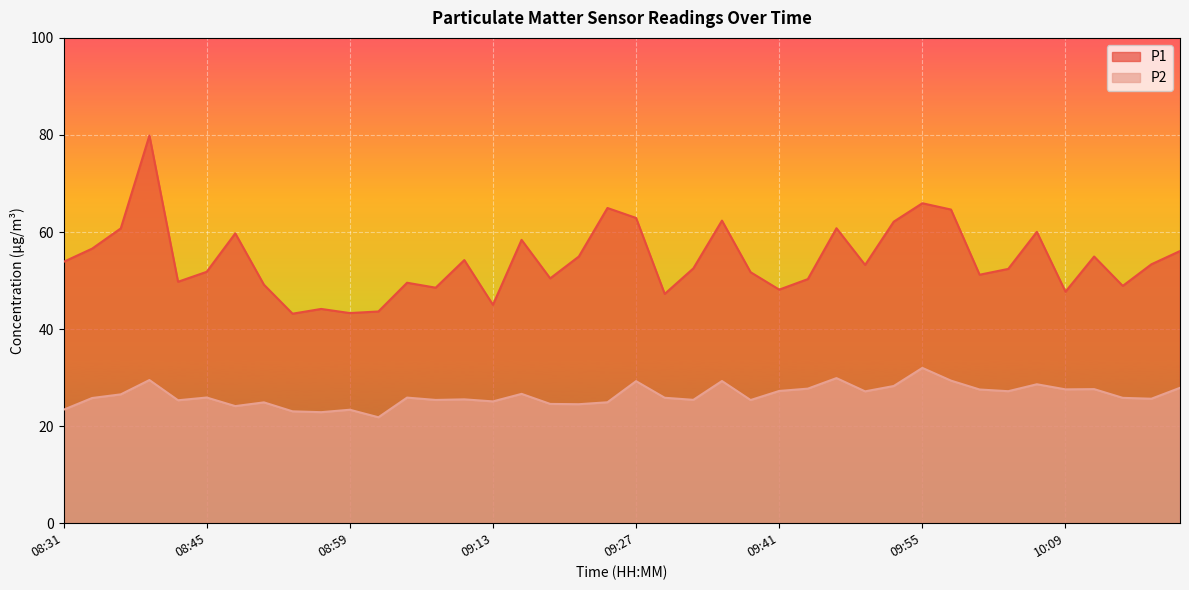

How many values in the P2 series are below 25?

10